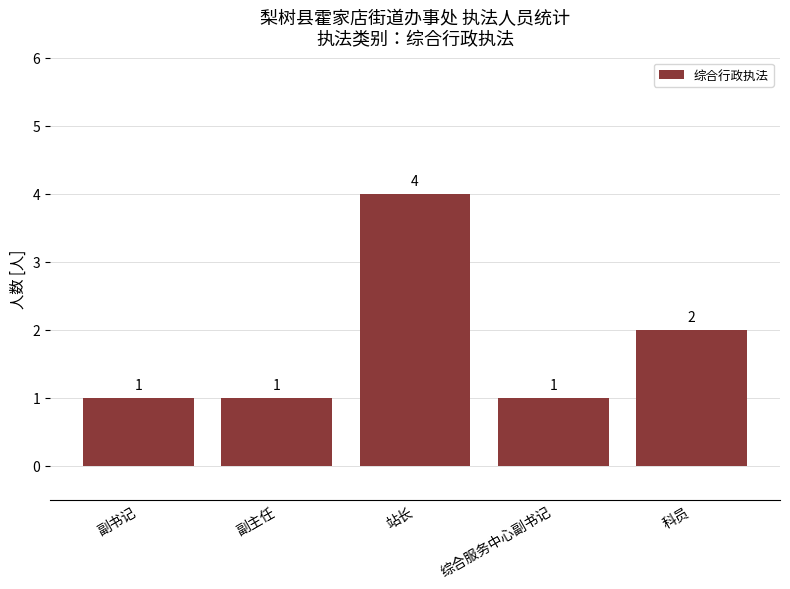

What is the change in value from 综合服务中心副书记 to 科员?

+1